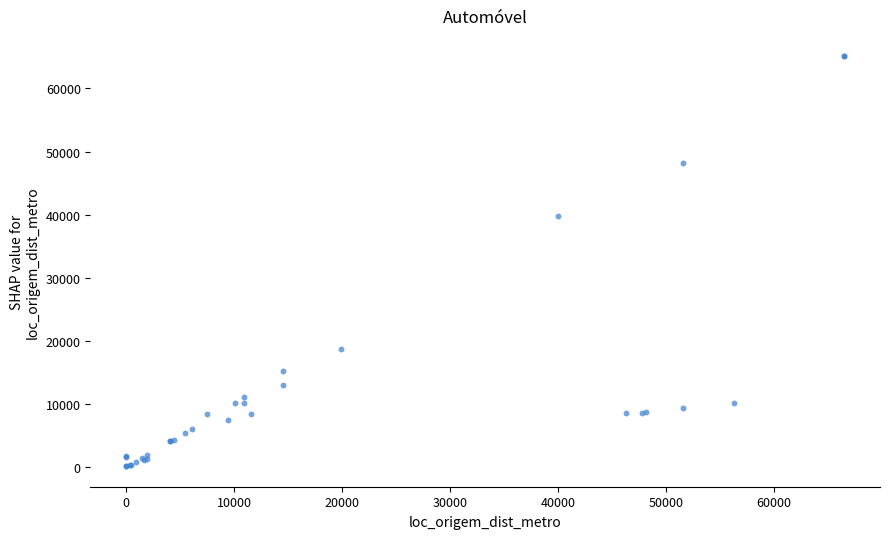

What Y value in the scatter plot is closest to 32620?

39776